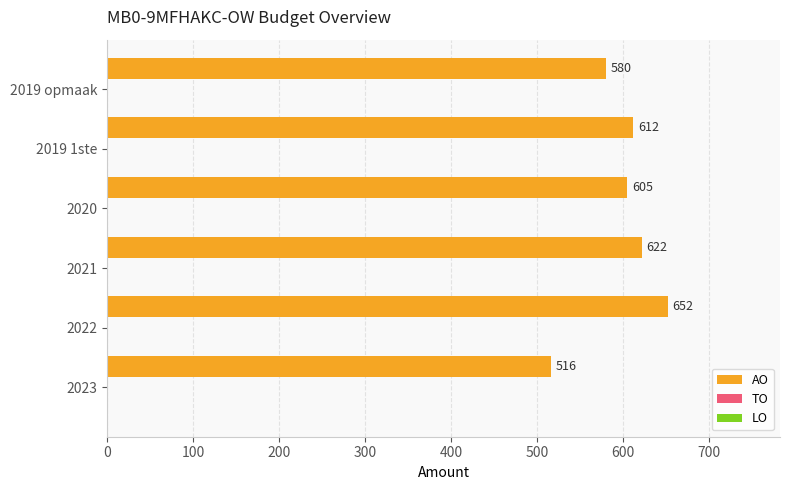

What is the difference between the second highest and minimum values?

106